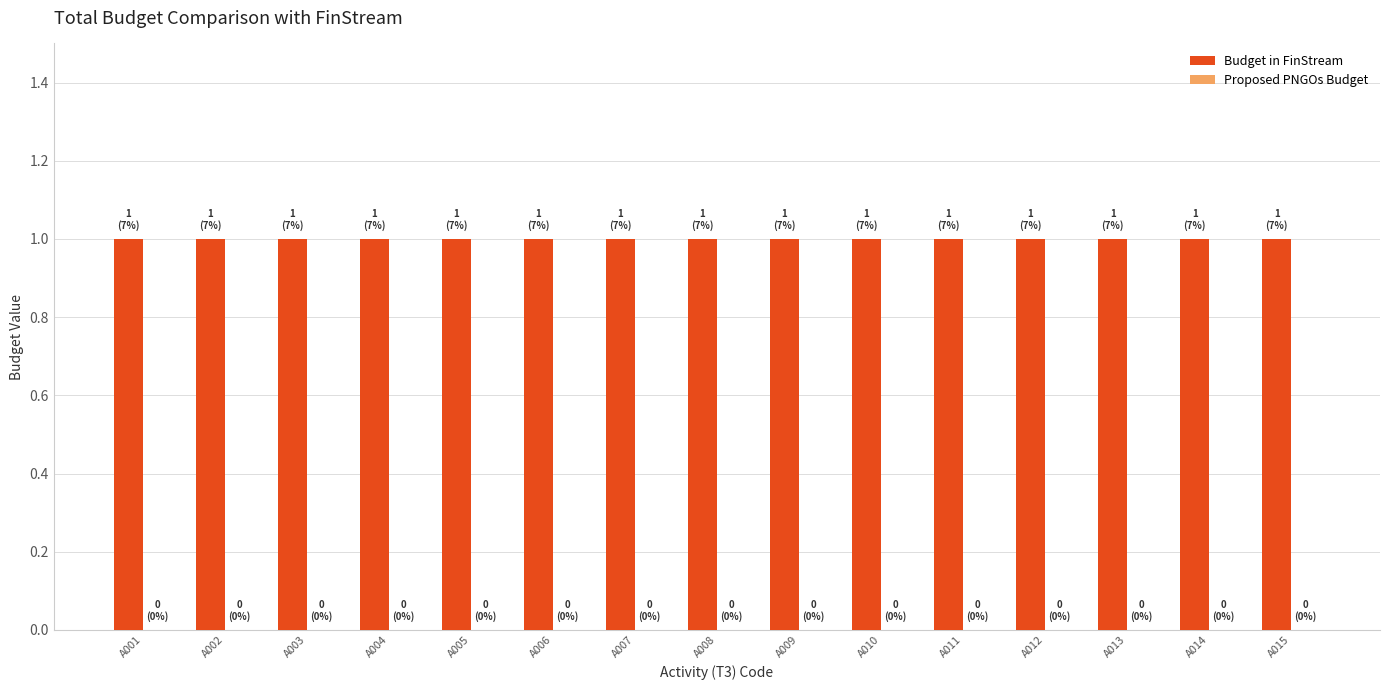

Reading left to right, transcribe all the data shown in this chart.

Budget in FinStream: 1	1	1	1	1	1	1	1	1	1	1	1	1	1	1
Proposed PNGOs Budget: 0	0	0	0	0	0	0	0	0	0	0	0	0	0	0